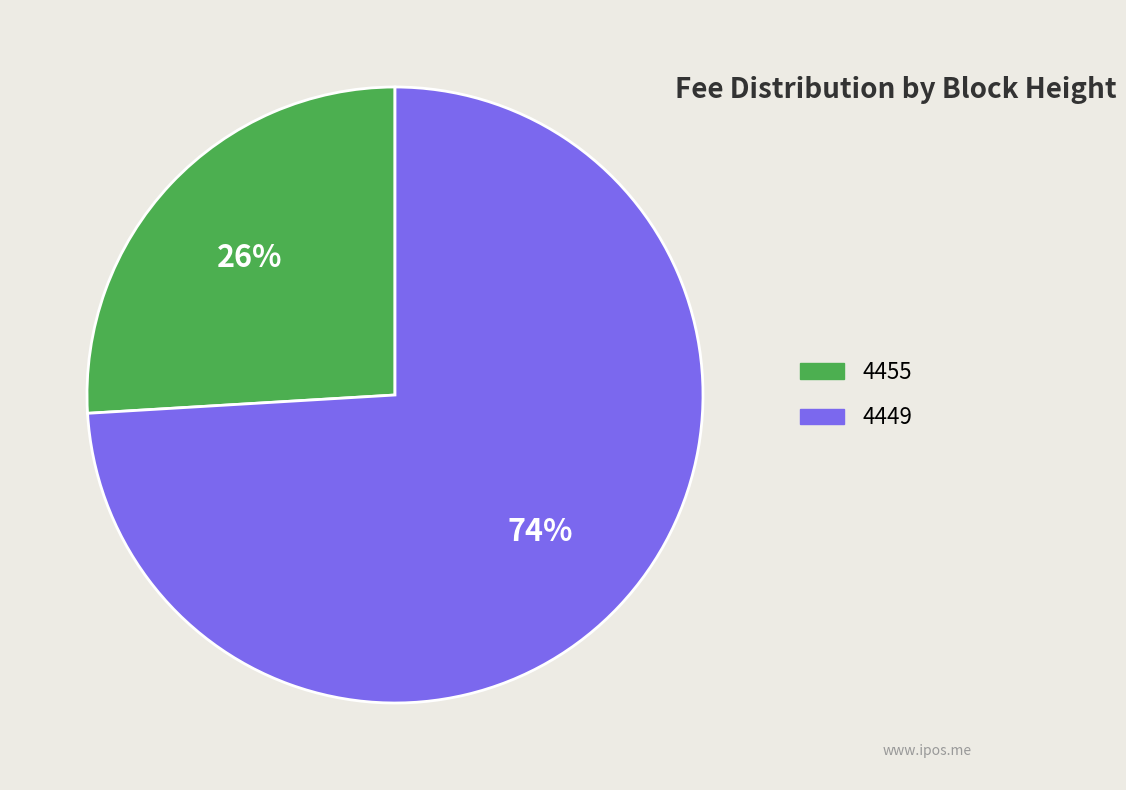

To the nearest percent, what is the difference between the largest and smallest slice percentages?

48%